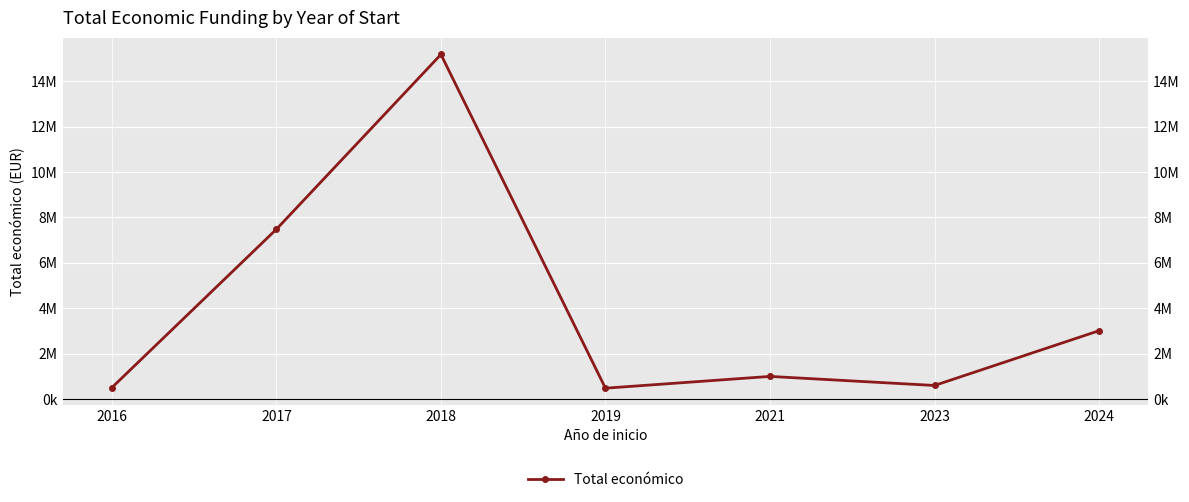

What is the difference between the values at 2021 and 2024?

2012302